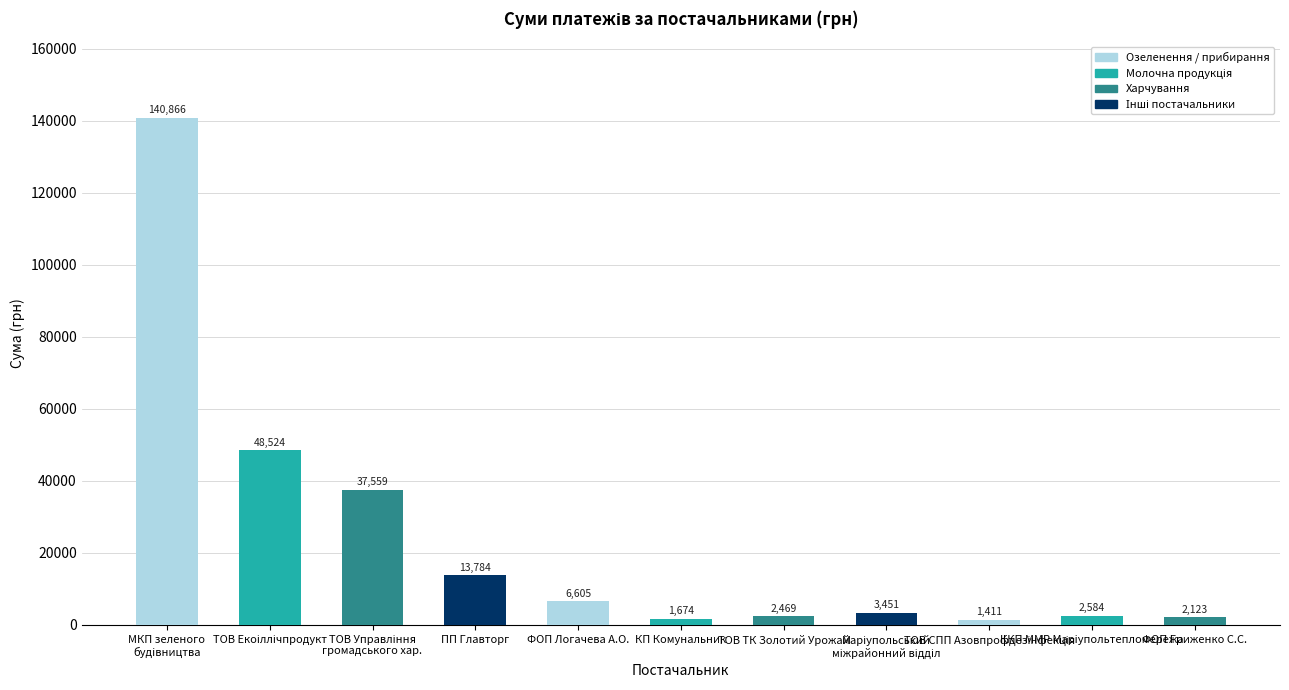

How many series are shown in this chart?

1